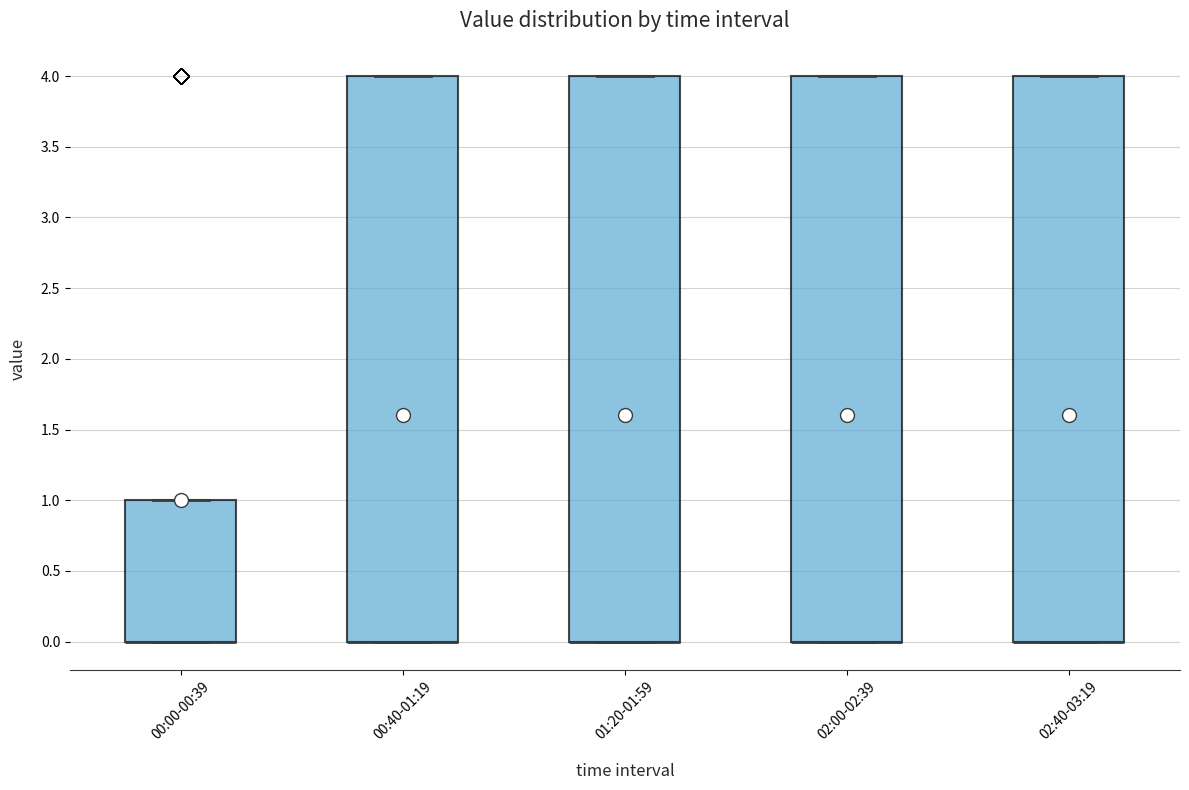

Reading left to right, read every box against the y-axis: the position of its median line, the range the box covers, and the ends of its whiskers. The values are not printed on the chart, so give them approximately, as read against the axis.

00:00-00:39: median 0 (drawn on the box's lower edge), box 0 to 1, whiskers 0 to 1
00:40-01:19: median 0 (drawn on the box's lower edge), box 0 to 4, whiskers 0 to 4
01:20-01:59: median 0 (drawn on the box's lower edge), box 0 to 4, whiskers 0 to 4
02:00-02:39: median 0 (drawn on the box's lower edge), box 0 to 4, whiskers 0 to 4
02:40-03:19: median 0 (drawn on the box's lower edge), box 0 to 4, whiskers 0 to 4